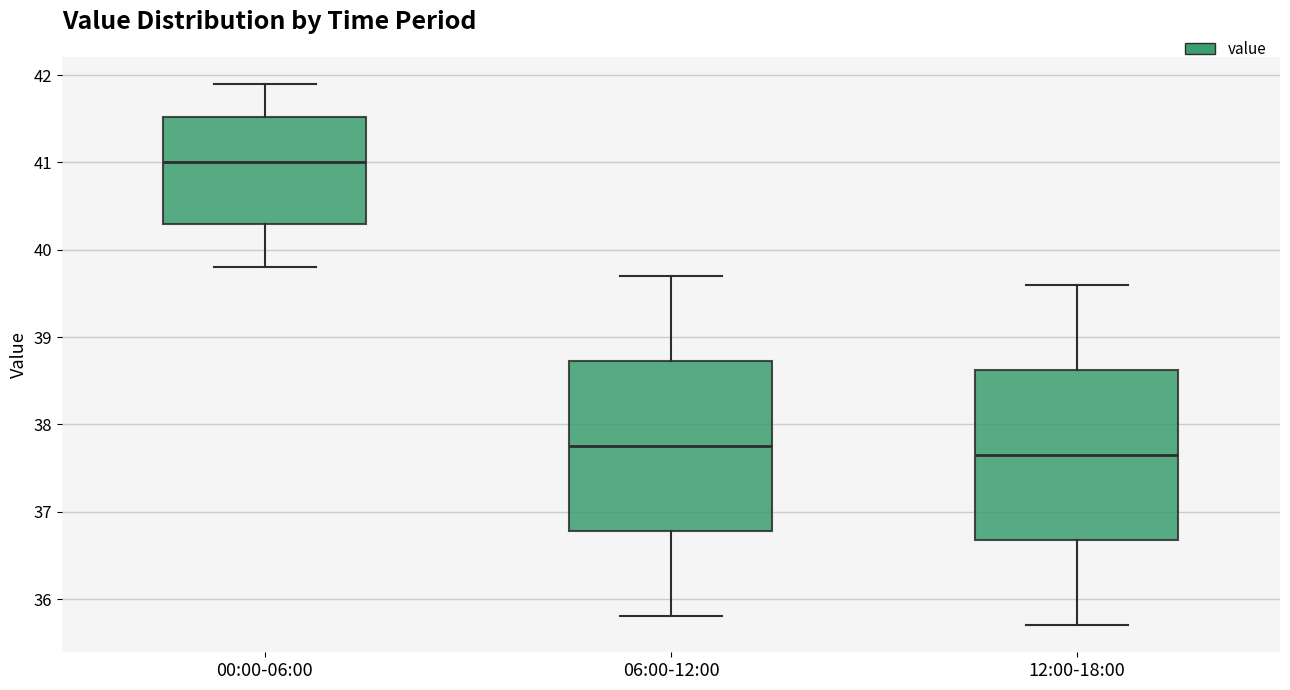

Reading left to right, read every box against the y-axis: the position of its median line, the range the box covers, and the ends of its whiskers. The values are not printed on the chart, so give them approximately, as read against the axis.

00:00-06:00: median 41.0, box 40.3 to 41.5, whiskers 39.8 to 41.9
06:00-12:00: median 37.8, box 36.8 to 38.7, whiskers 35.8 to 39.7
12:00-18:00: median 37.7, box 36.7 to 38.6, whiskers 35.7 to 39.6